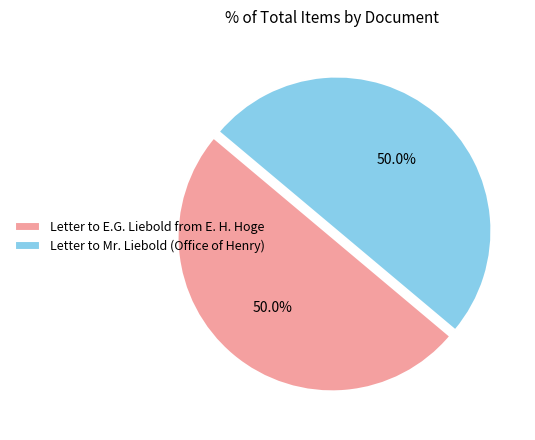

What is the total percentage of Letter to E.G. Liebold from E. H. Hoge and Letter to Mr. Liebold (Office of Henry)?

100.0%